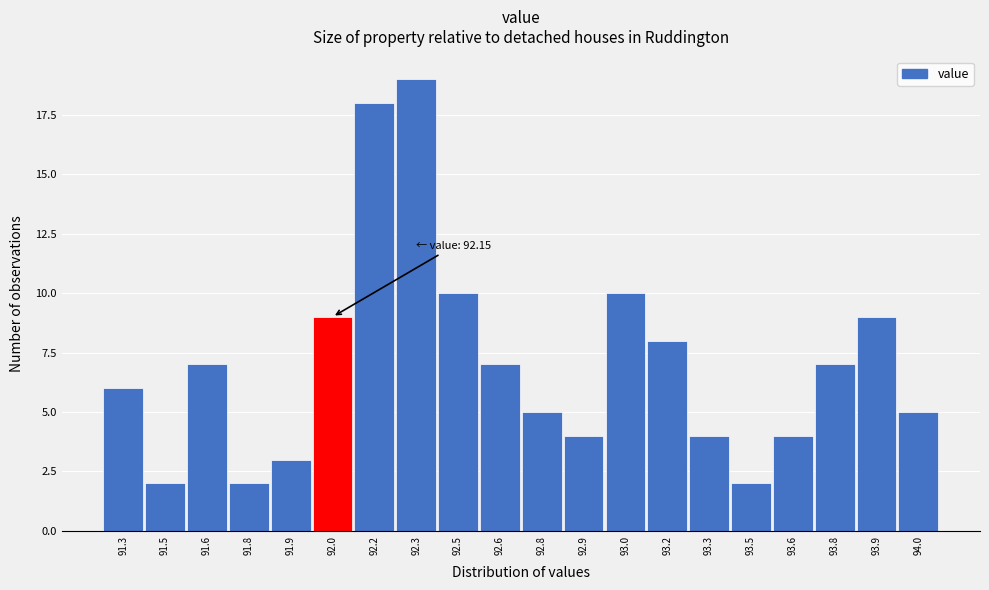

Reading left to right, what are all the values shown in this chart?

6	2	7	2	3	9	18	19	10	7	5	4	10	8	4	2	4	7	9	5